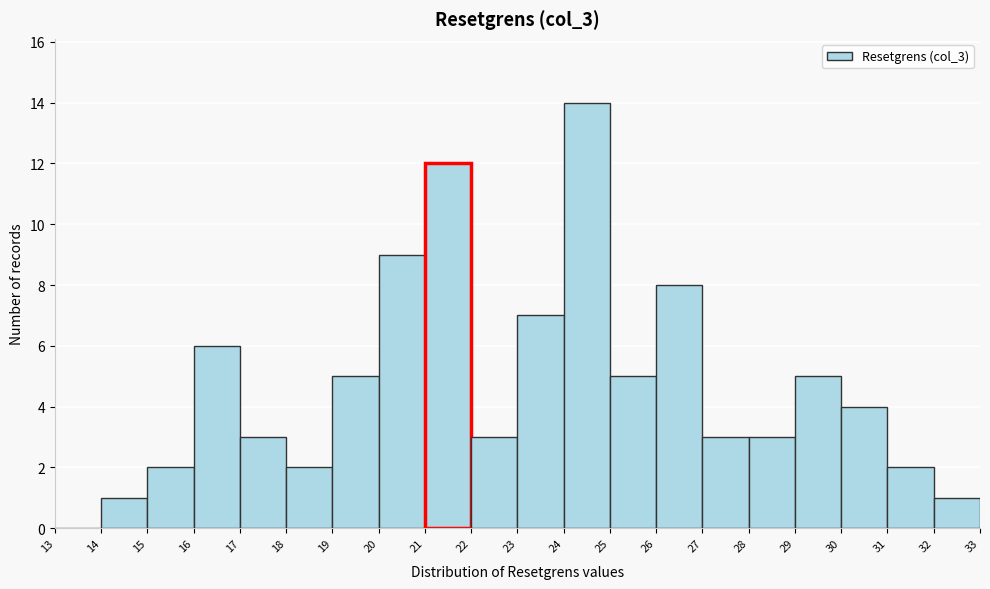

Over which range of the x-axis is the bar tallest?

24 to 25